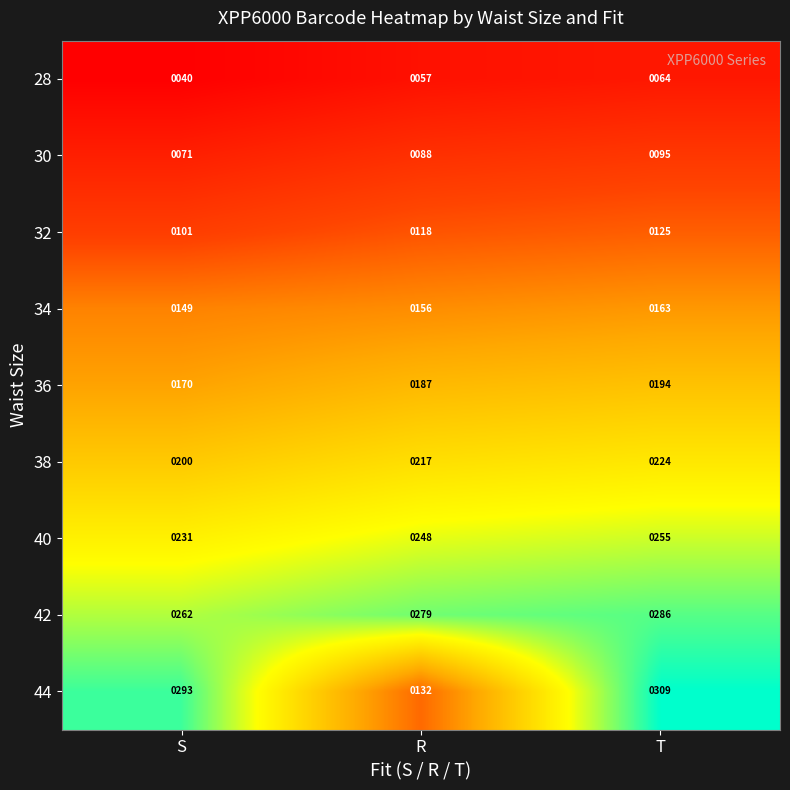

What is the difference between the 34 values at S and R?

7